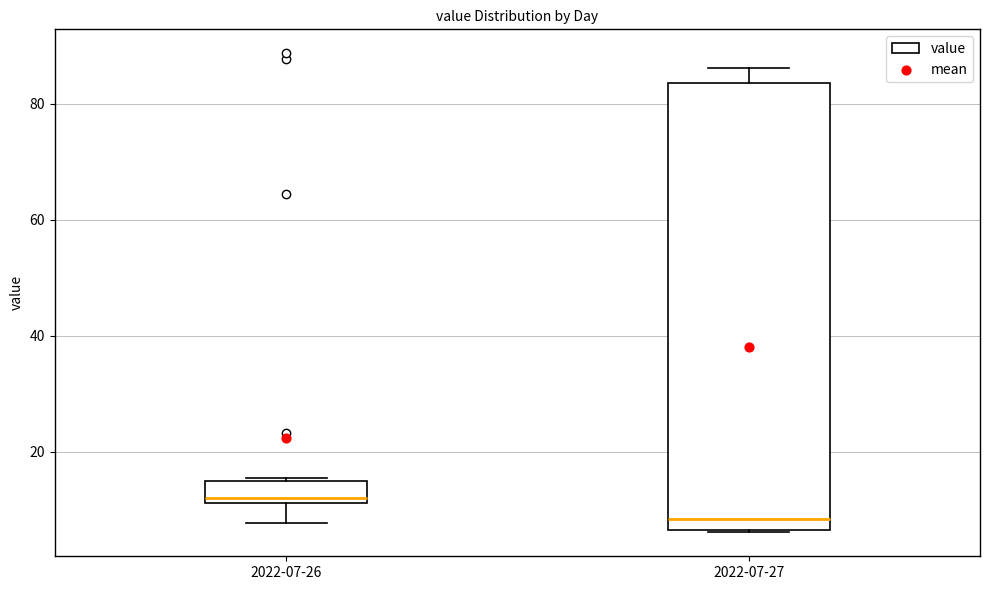

Reading left to right, transcribe this box plot: for each box, give where its median line is, the range the box spans, and where its two whiskers end, as read against the y-axis. The values are not printed on the chart, so give them approximately, as read against the axis.

2022-07-26: median 12 (just above the box's lower edge), box 12 to 14, whiskers 8 to 16
2022-07-27: median 8, box 6 to 84, whiskers 6 to 86